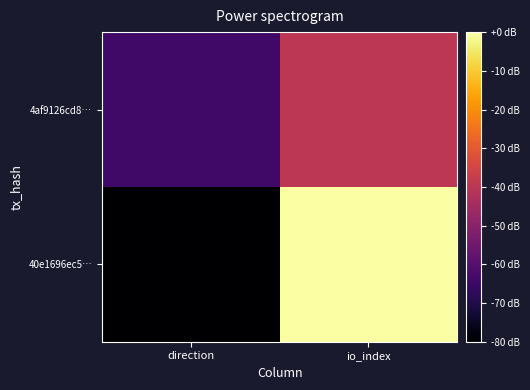

Reading left to right, what are all the values shown in this chart?

40e1696ec5…: direction=-80	io_index=0
4af9126cd8…: direction=-64	io_index=-40